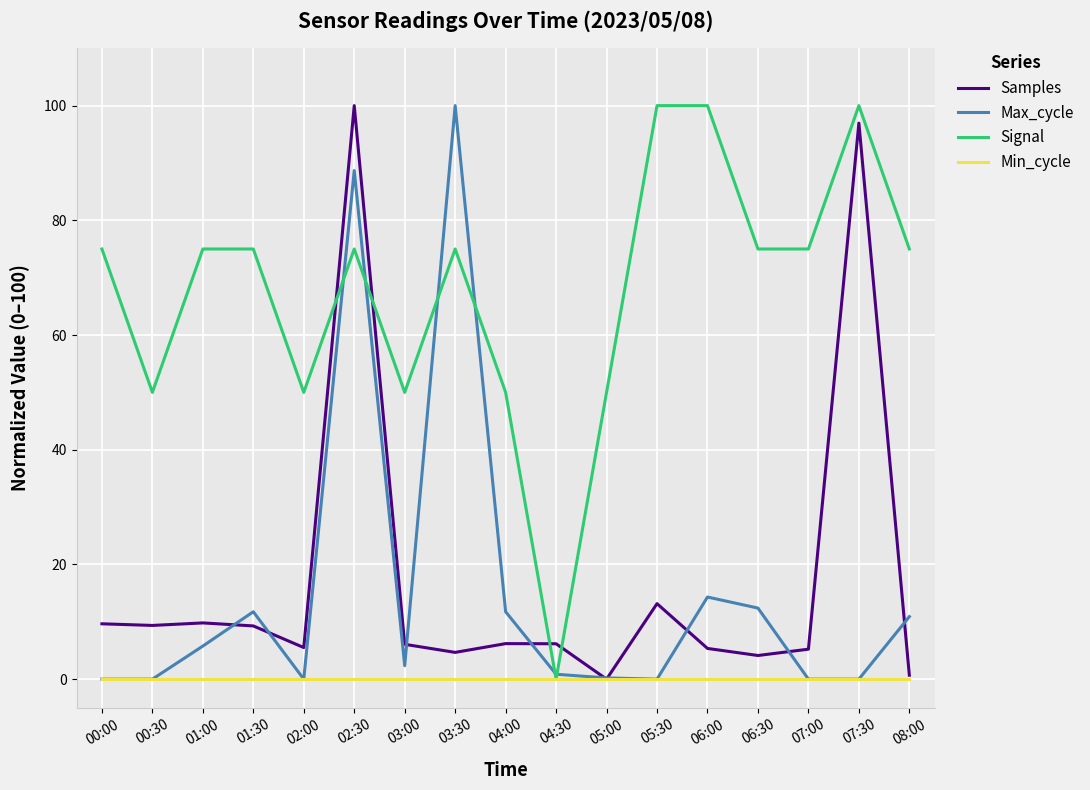

True or false: Signal and Samples intersect in this chart.

True